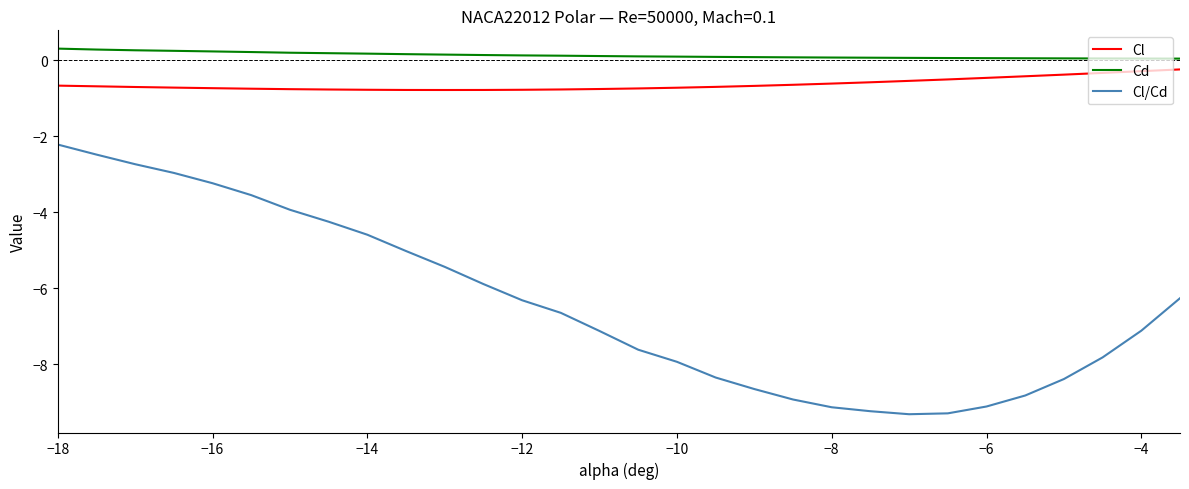

Rank the series by their maximum value, from highest to lowest.

Cd, Cl, Cl/Cd